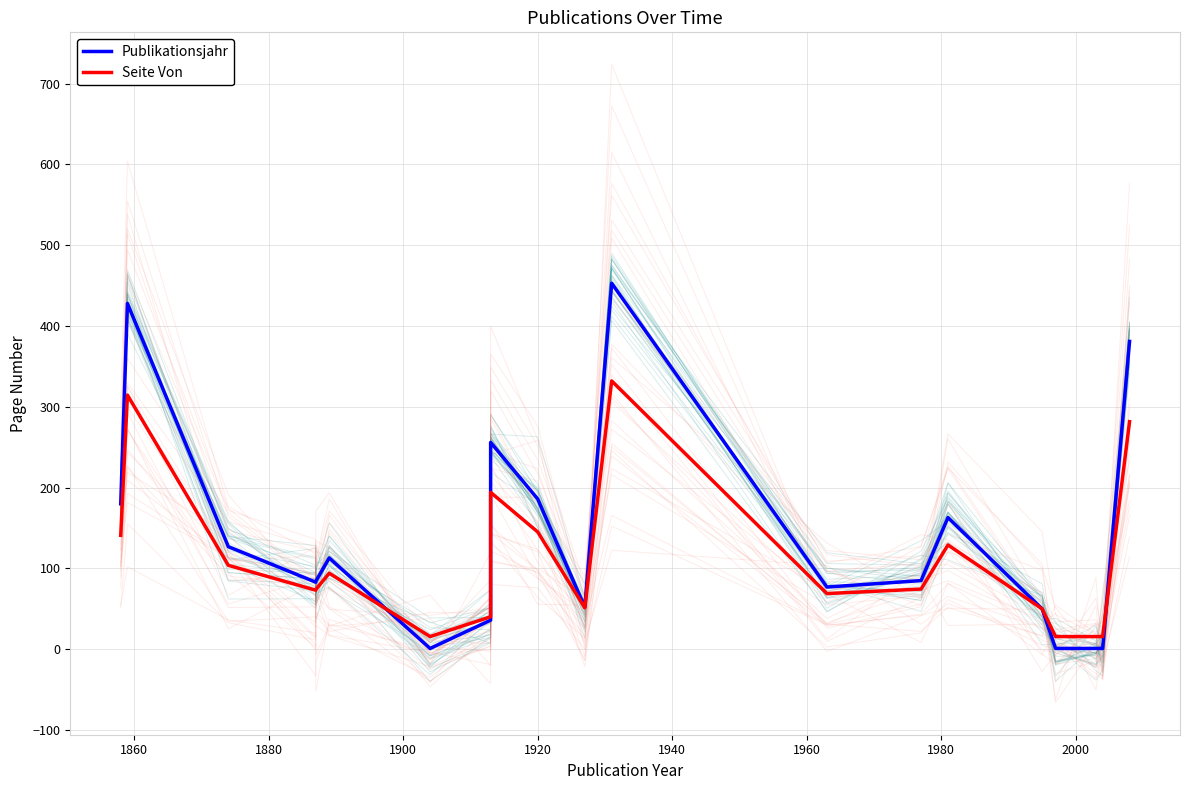

Is this an area chart (filled region under the line)?

No